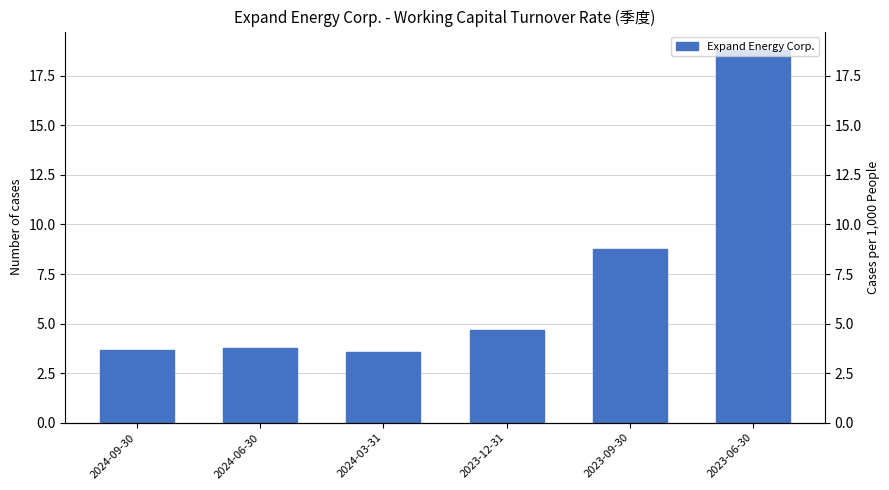

What is the difference between the second highest and minimum values?

5.2